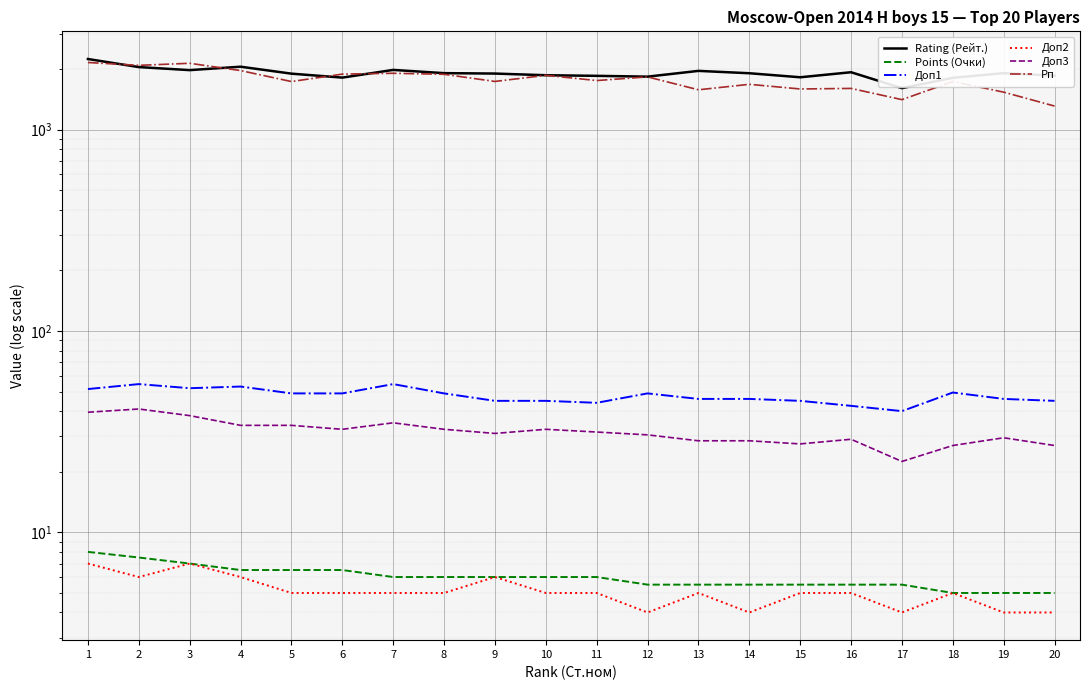

The Rating (Рейт.) series shows 1851.0 at 11. True or false?

True